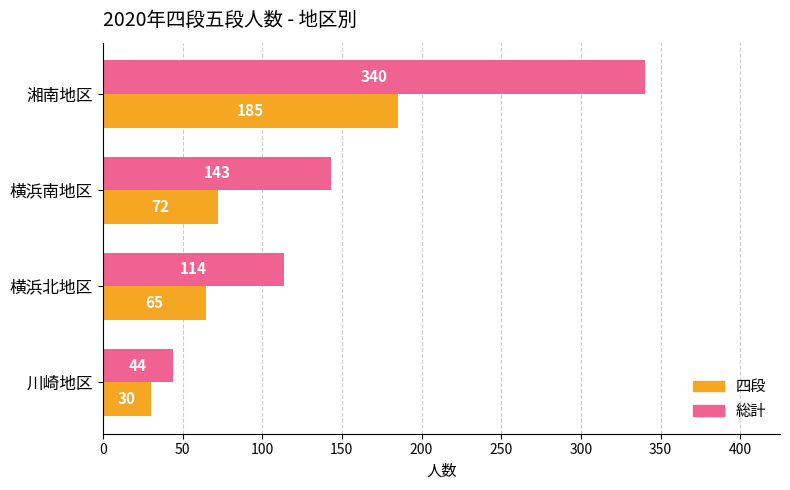

At which category is the sum across all series the highest?

湘南地区